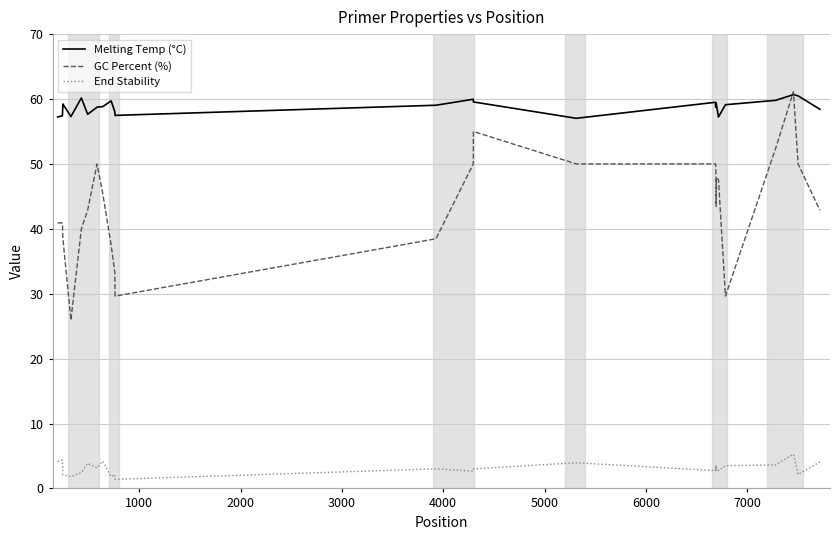

Which series has the widest spread of values?

GC Percent (%)